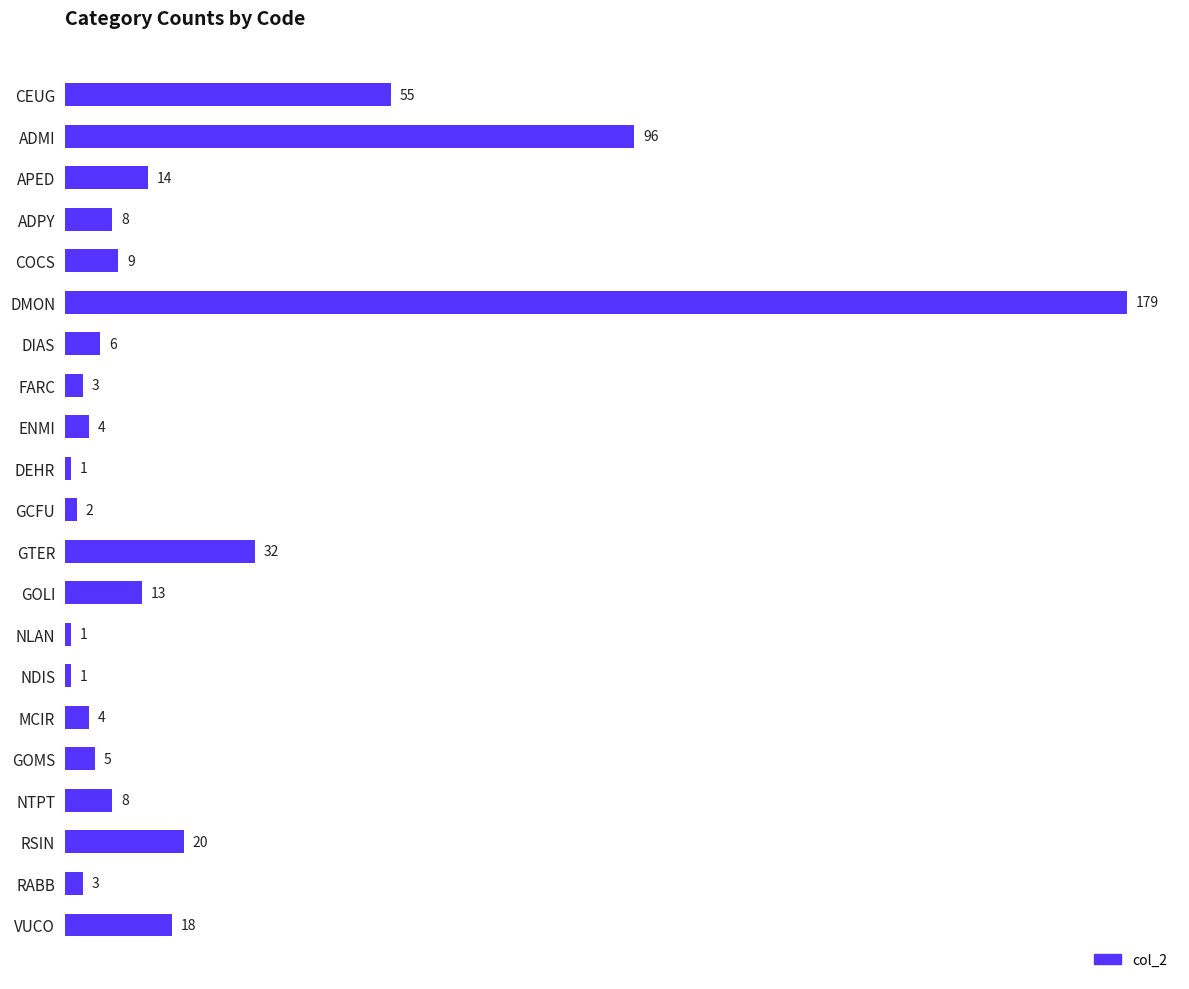

Reading bottom to top, what are all the values shown in this chart?

VUCO=18	RABB=3	RSIN=20	NTPT=8	GOMS=5	MCIR=4	NDIS=1	NLAN=1	GOLI=13	GTER=32	GCFU=2	DEHR=1	ENMI=4	FARC=3	DIAS=6	DMON=179	COCS=9	ADPY=8	APED=14	ADMI=96	CEUG=55